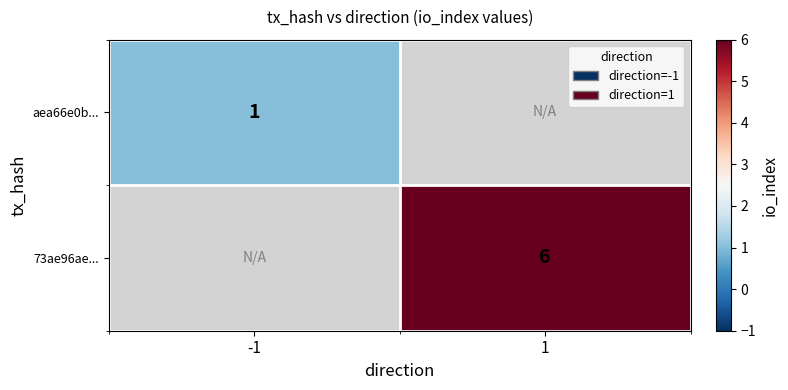

Is it true that 73ae96ae... equals 6 at 1?

True